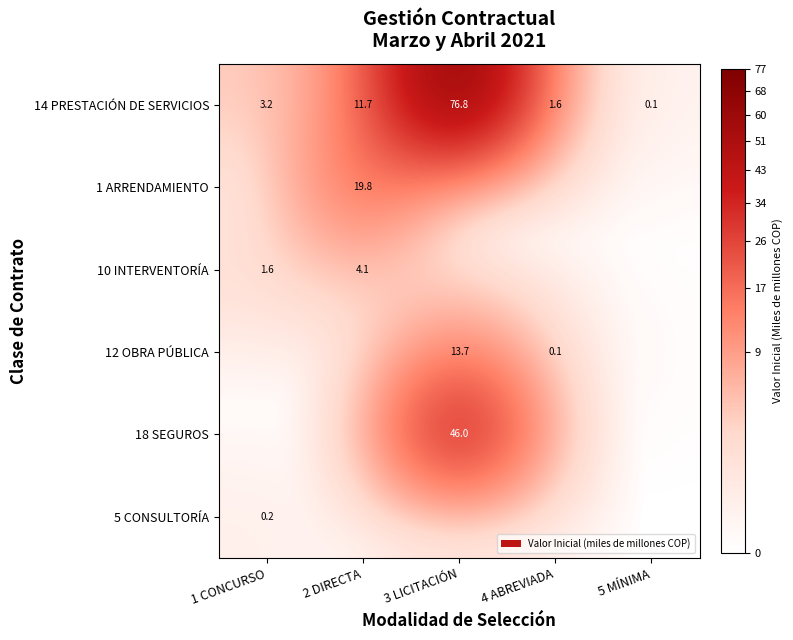

Between 4 ABREVIADA and 2 DIRECTA, which is larger?

2 DIRECTA